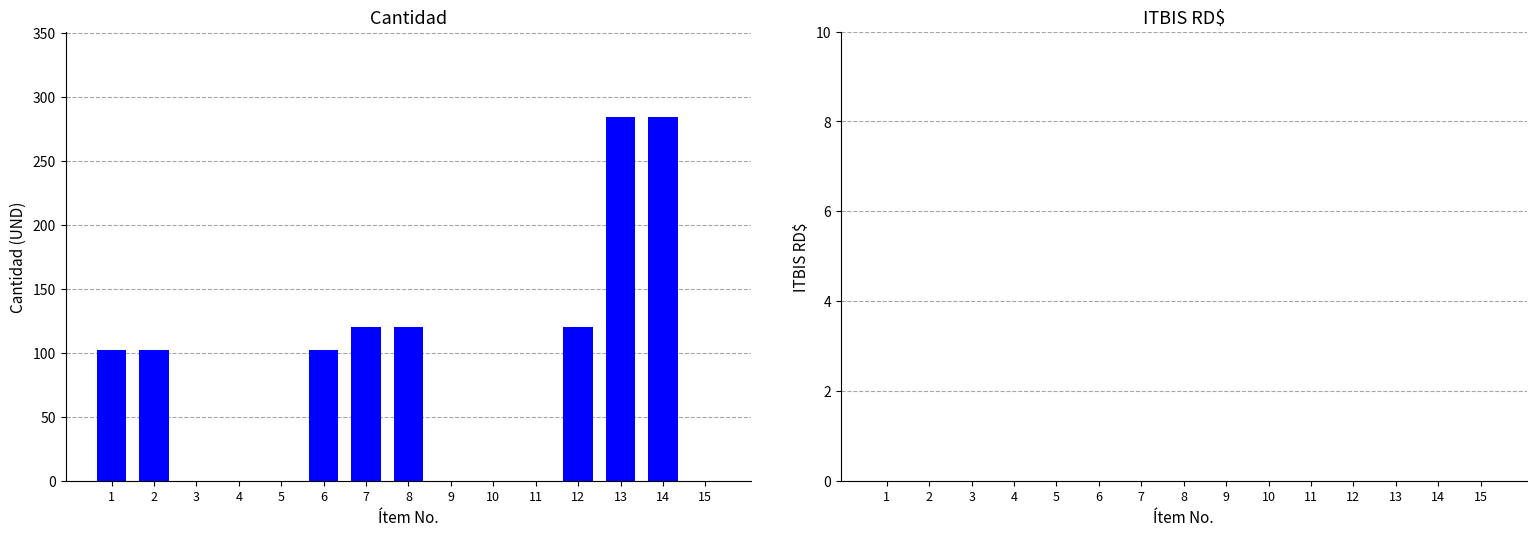

What is the sum of all values?

1234